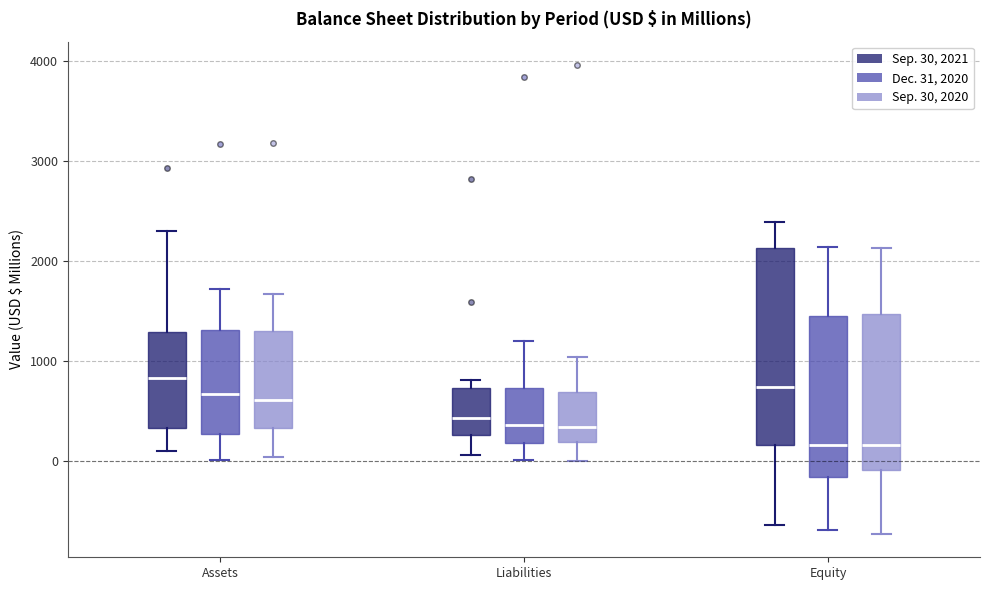

Reading left to right, transcribe this box plot: for each box, give where its median line is, the range the box spans, and where its two whiskers end, as read against the y-axis. The values are not printed on the chart, so give them approximately, as read against the axis.

Assets (Sep. 30, 2021): median 800, box 300 to 1300, whiskers 100 to 2300
Assets (Dec. 31, 2020): median 700, box 300 to 1300, whiskers 0 to 1700
Assets (Sep. 30, 2020): median 600, box 300 to 1300, whiskers 0 to 1700
Liabilities (Sep. 30, 2021): median 400, box 300 to 700, whiskers 100 to 800
Liabilities (Dec. 31, 2020): median 400, box 200 to 700, whiskers 0 to 1200
Liabilities (Sep. 30, 2020): median 300, box 200 to 700, whiskers 0 to 1000
Equity (Sep. 30, 2021): median 700, box 200 to 2100, whiskers -600 to 2400
Equity (Dec. 31, 2020): median 200, box -200 to 1500, whiskers -700 to 2100
Equity (Sep. 30, 2020): median 200, box -100 to 1500, whiskers -700 to 2100